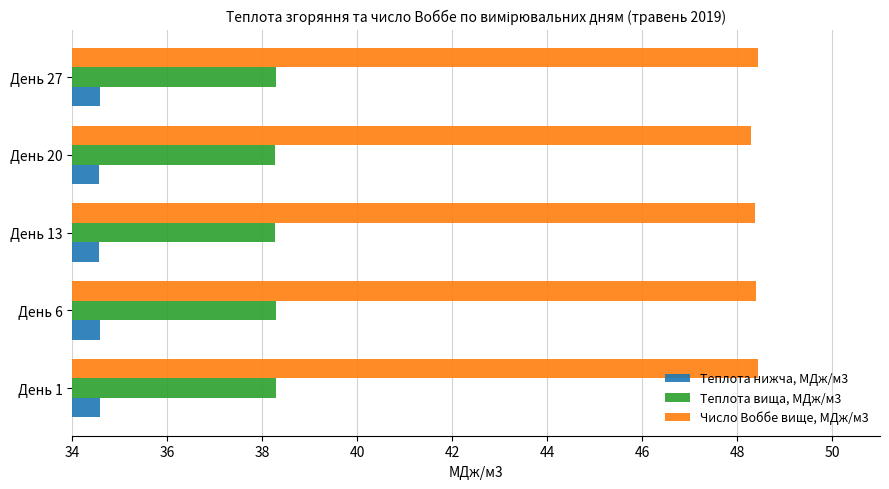

Count the Теплота нижча, МДж/м3 values in the range 34 to 35.

5